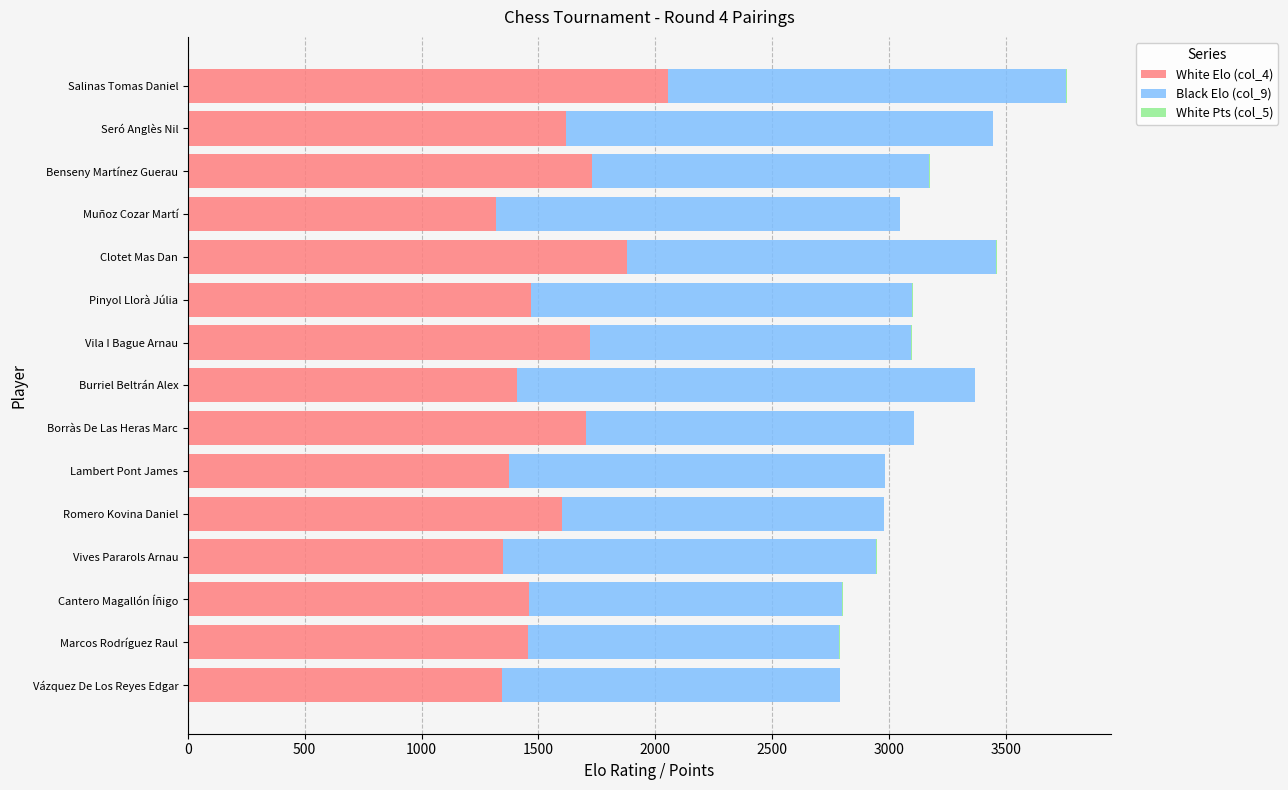

The value of White Elo (col_4) at Muñoz Cozar Martí is 1317. True or false?

True